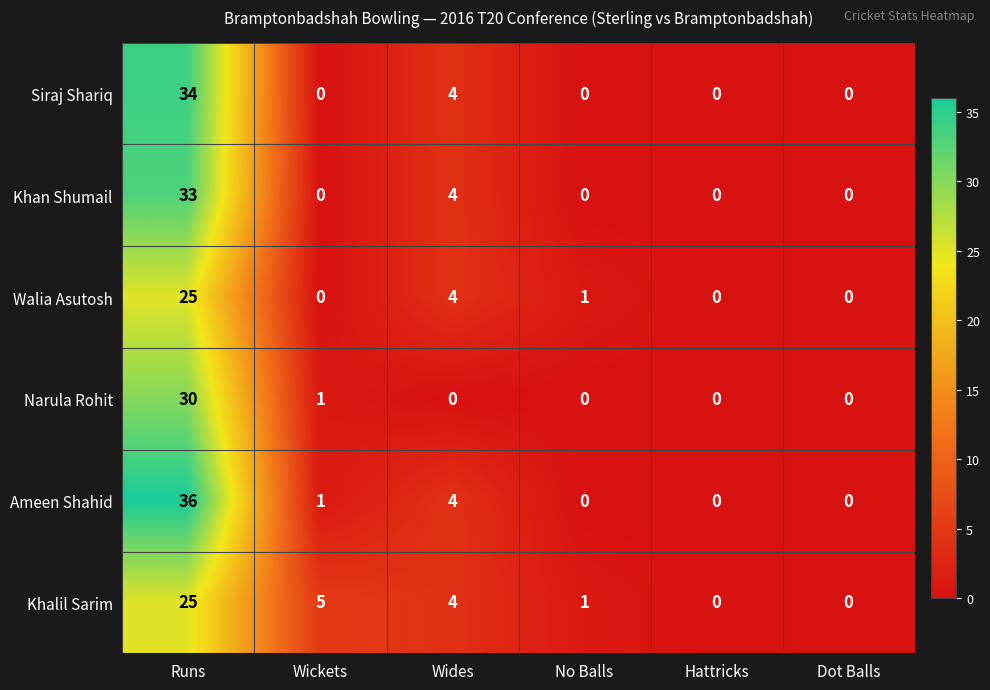

Which series has the largest total across all categories?

Ameen Shahid